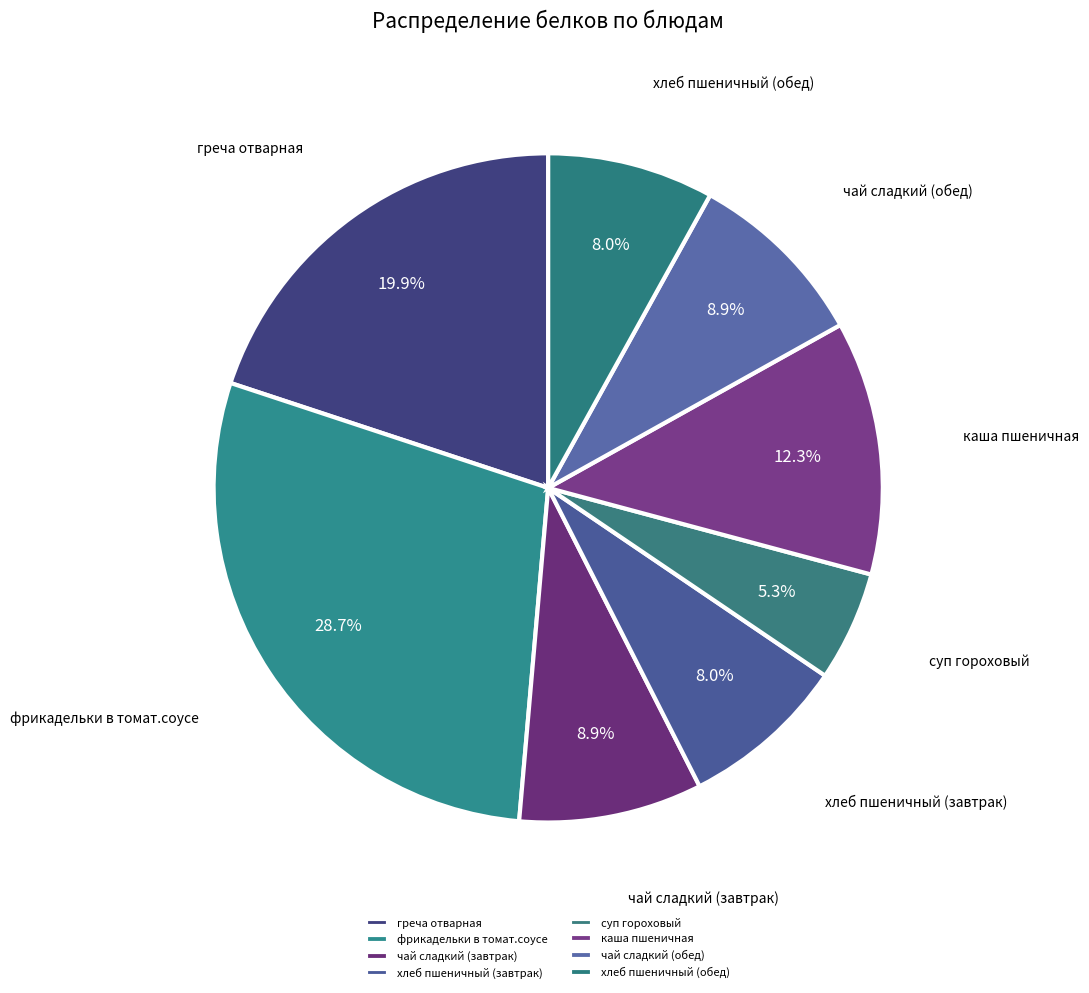

The греча отварная slice represents 33% of the pie. True or false?

False